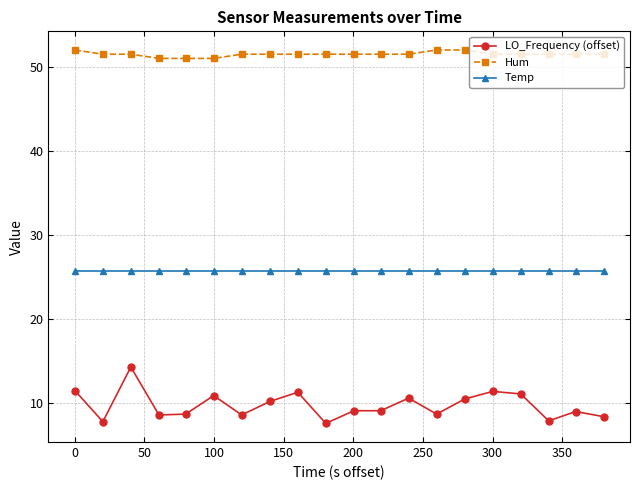

What is the minimum value for LO_Frequency (offset)?

7.6